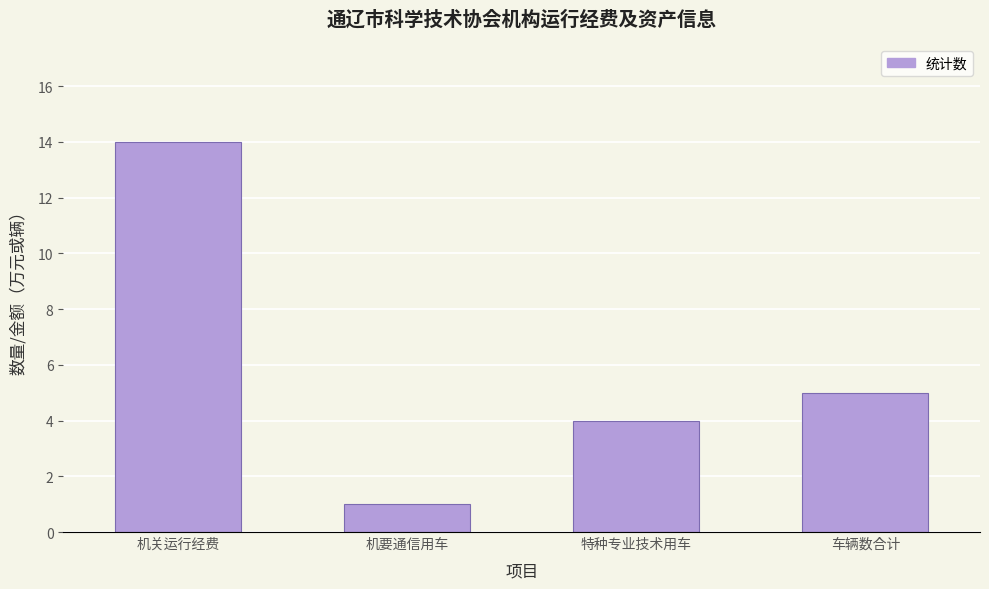

Reading left to right, transcribe all the data shown in this chart.

机关运行经费=14.0	机要通信用车=1.0	特种专业技术用车=4.0	车辆数合计=5.0